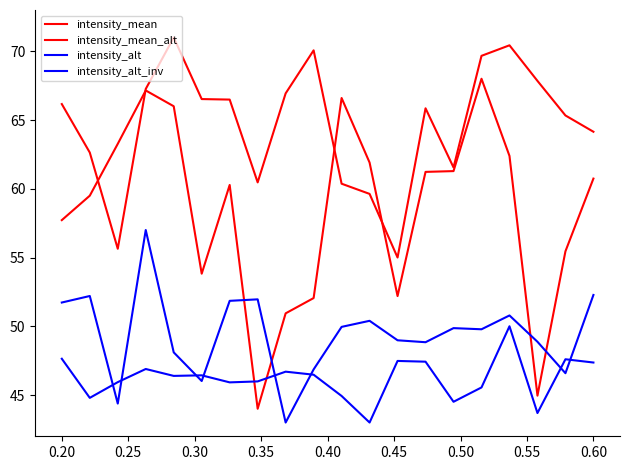

How many lines are shown in the chart?

4